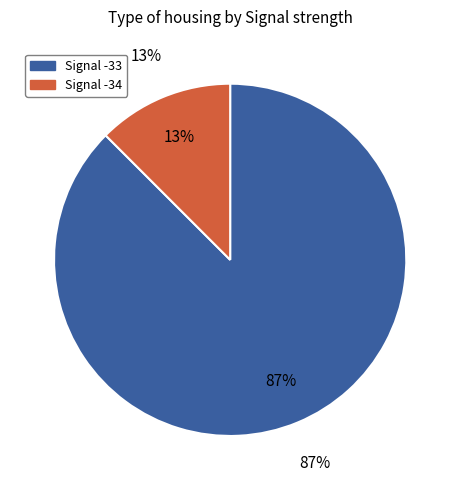

True or false: 30 accounts for 1% of the total.

False